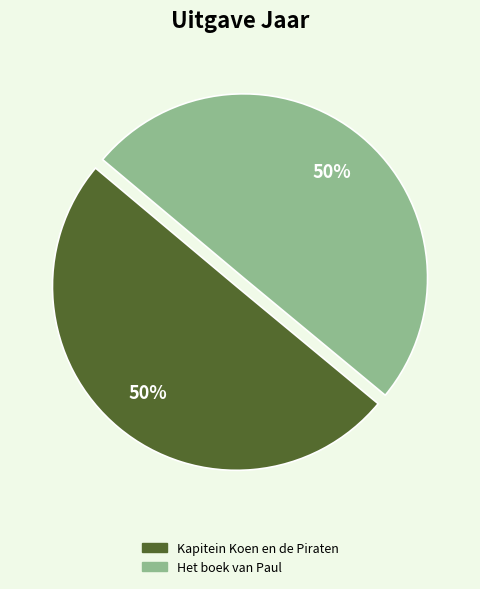

How many slices are in this pie chart?

2